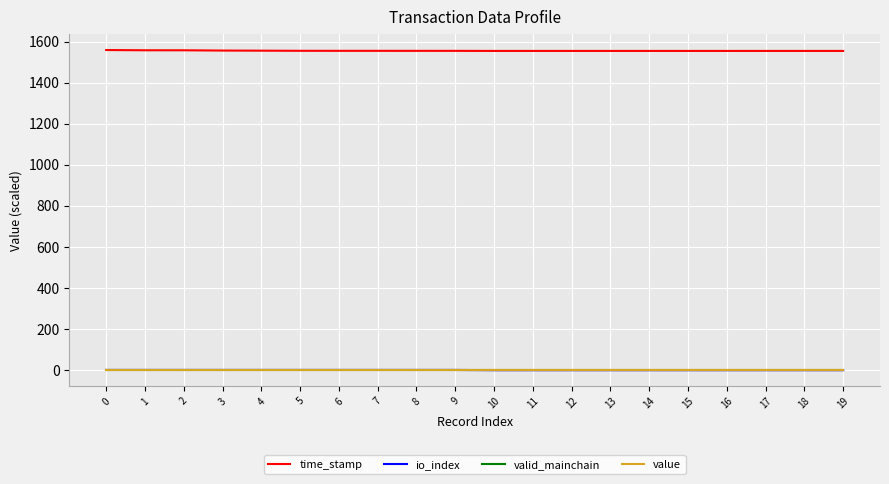

How many categories are shown in the chart?

20